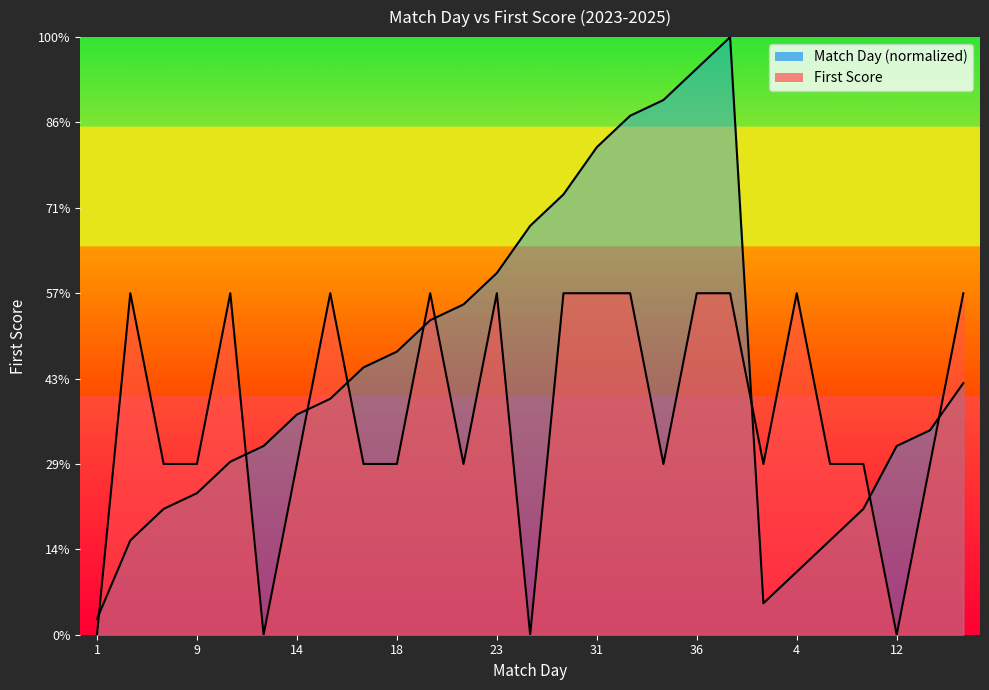

What is the average value of the First Score series?

1.3